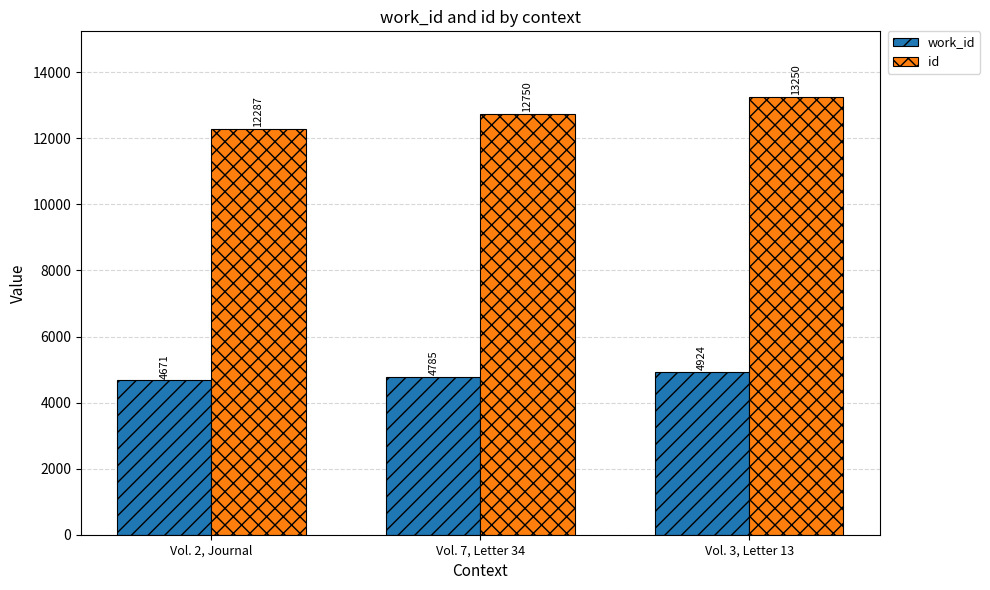

At which label does id reach its peak?

Vol. 3, Letter 13